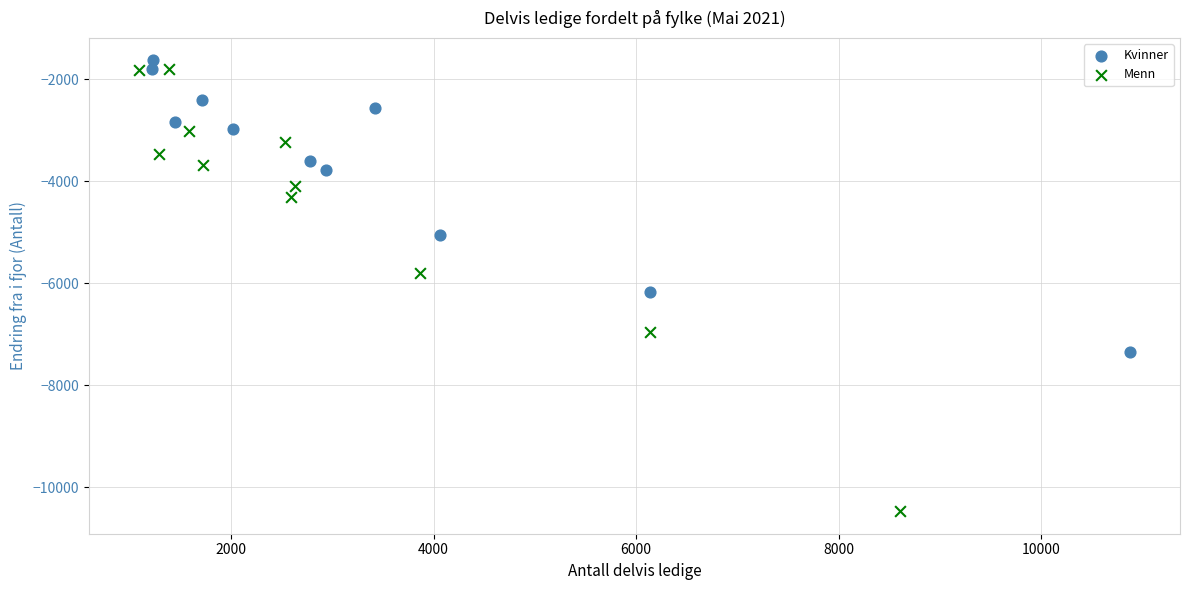

Which series reaches the minimum Y coordinate?

Menn